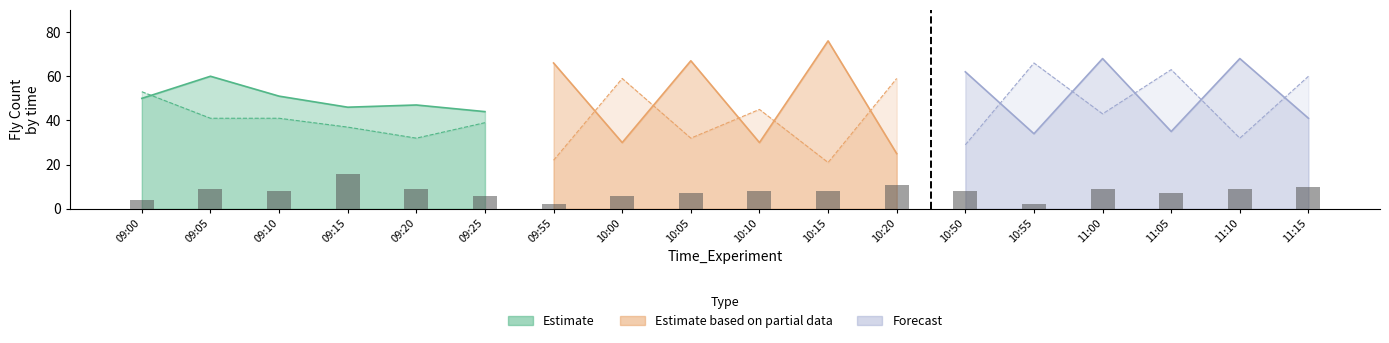

What is the difference between the maximum and minimum values?

14